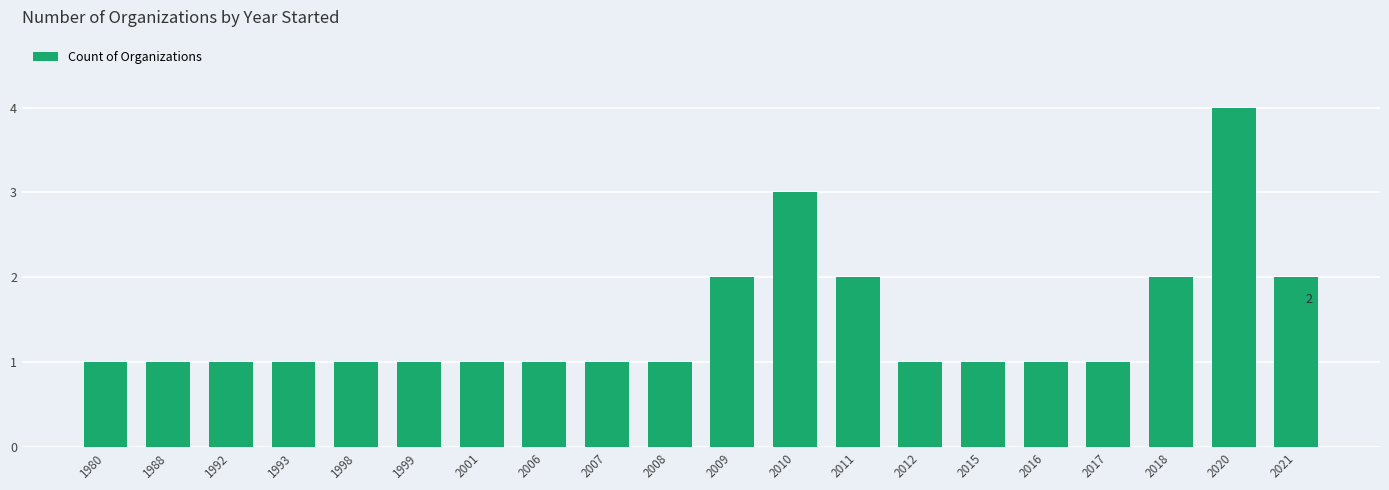

What is the difference between the values at 2010 and 2006?

2